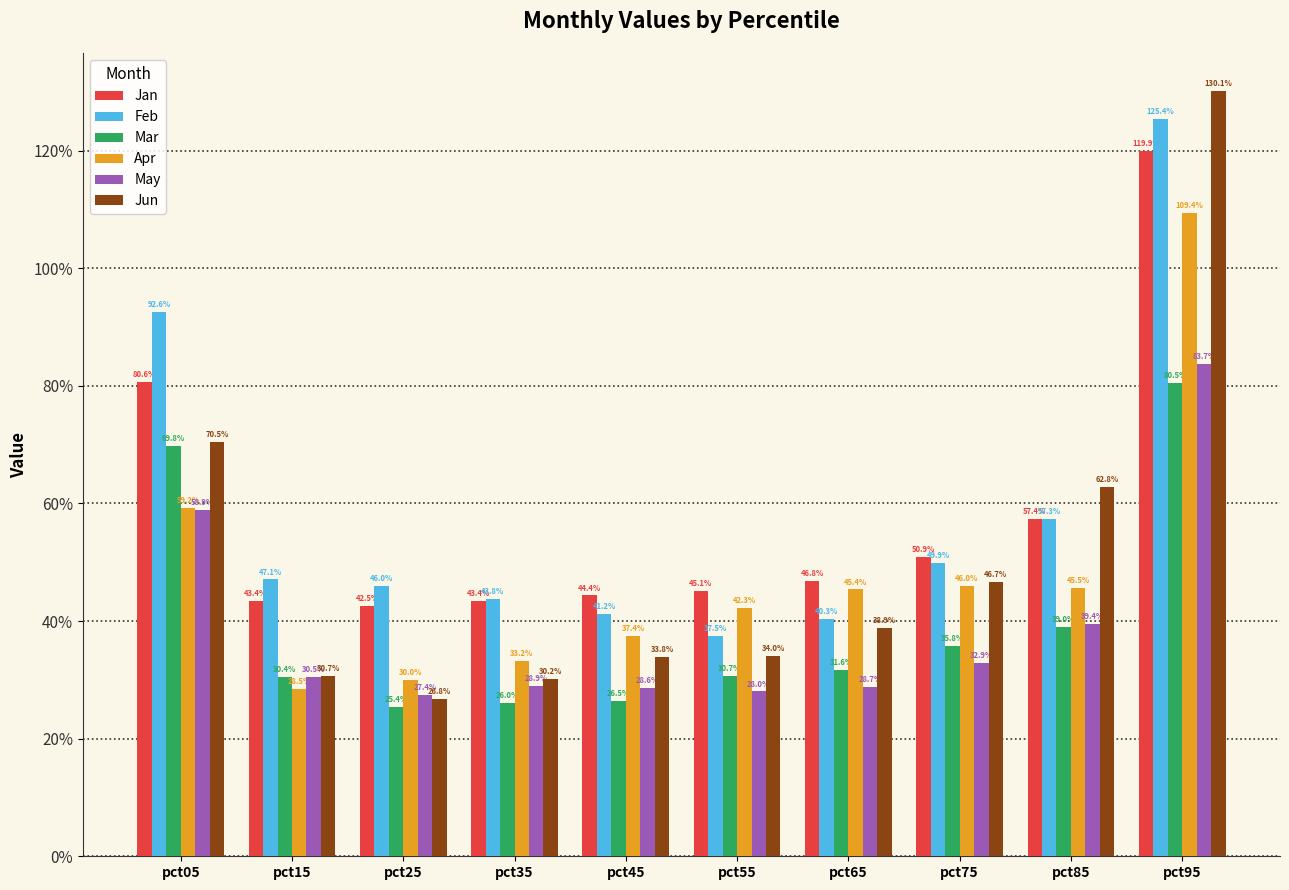

At which category is the sum across all series the highest?

pct95